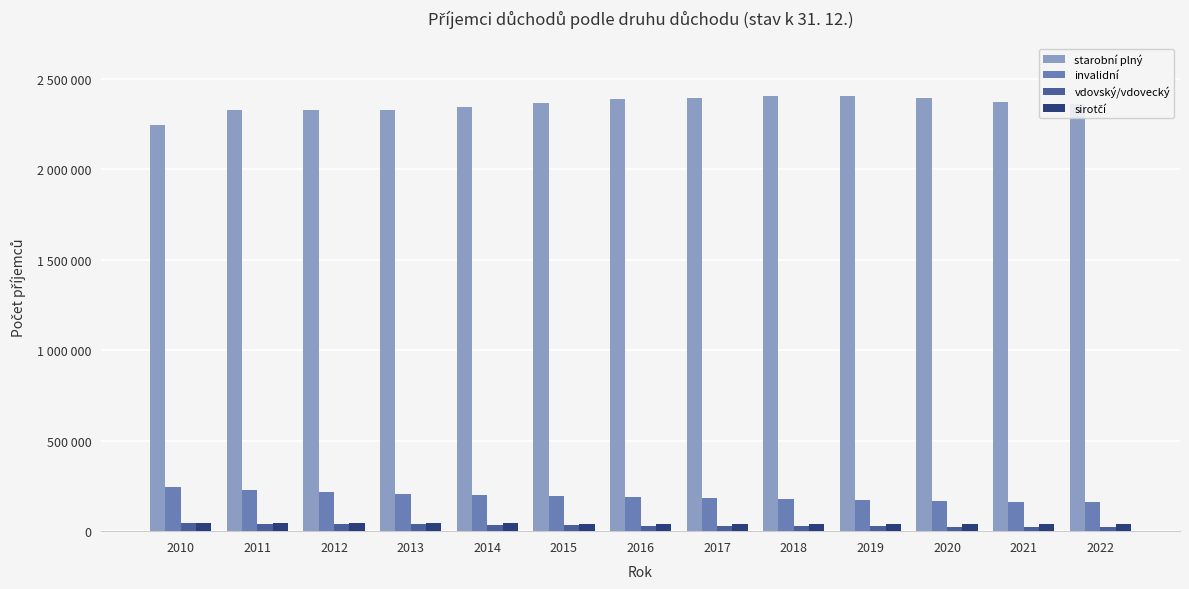

At how many categories does at least one series exceed 1359579?

13